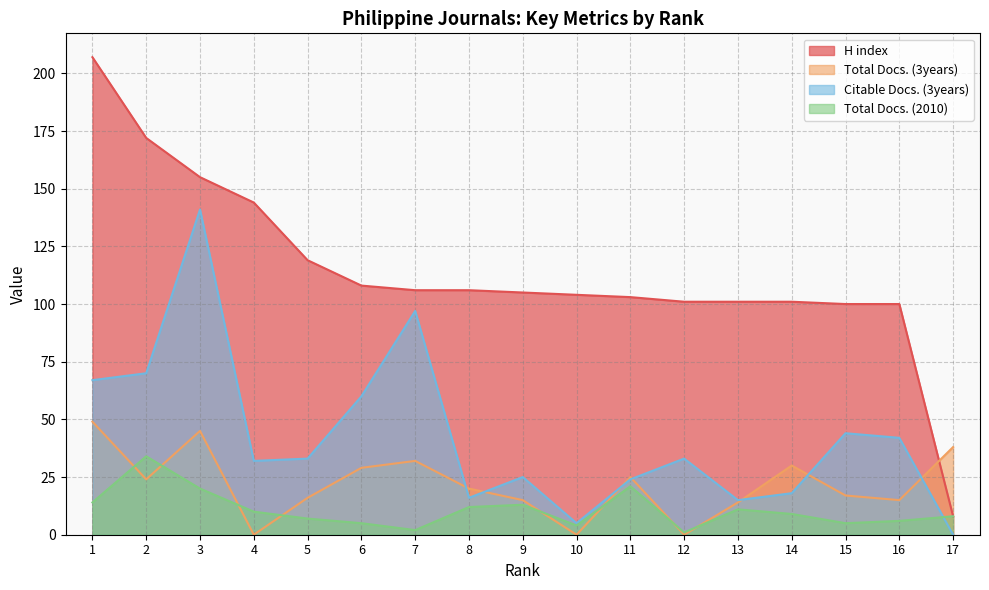

At which category does Total Docs. (2010) reach its first local peak?

2